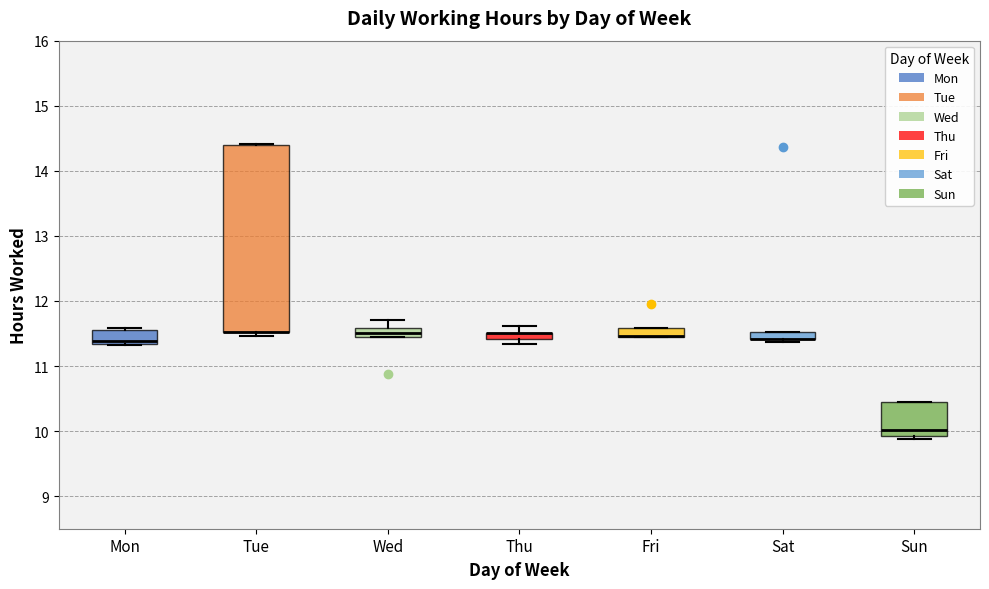

Where does the upper whisker of the box for Thu end on the y-axis? The values are not printed on the chart, so give them approximately, as read against the axis.

11.6